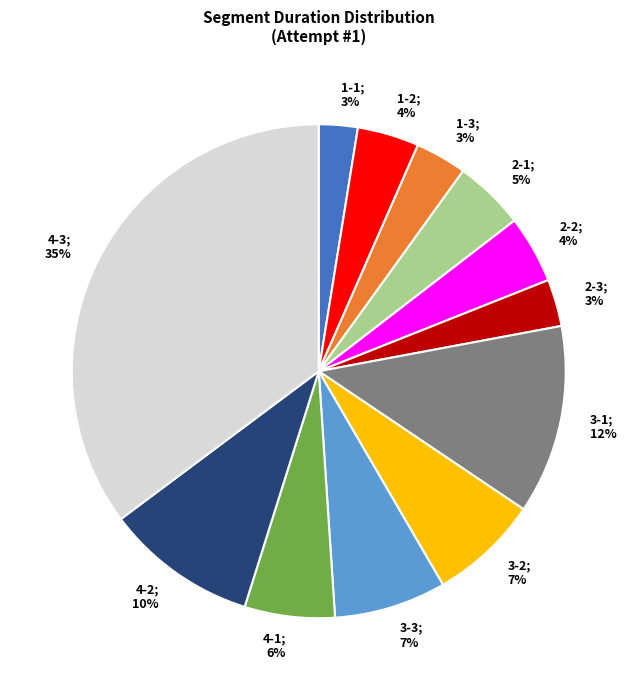

Is there a majority slice in this chart?

No